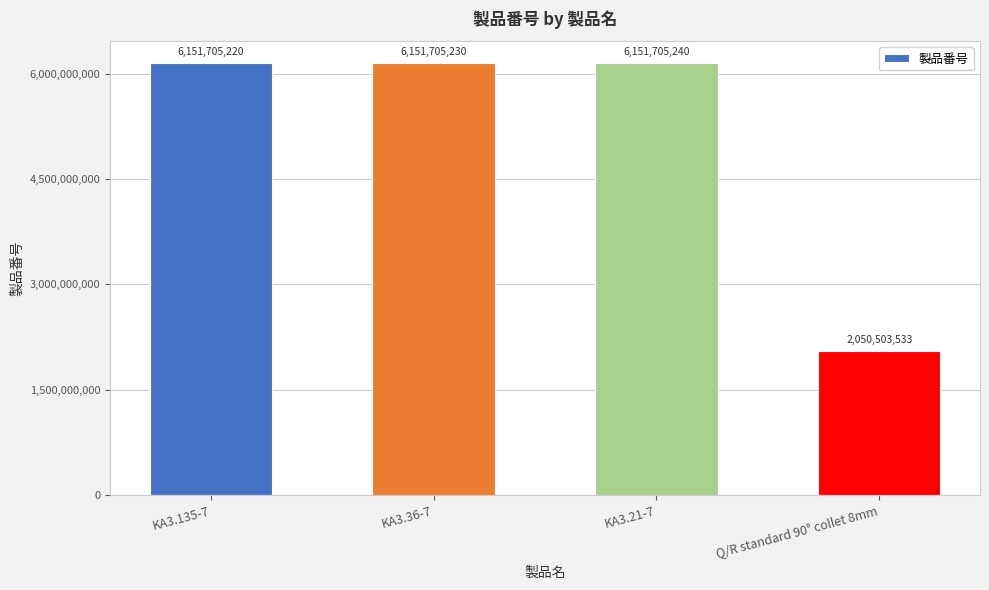

Reading left to right, transcribe all the data shown in this chart.

6151705220	6151705230	6151705240	2050503533